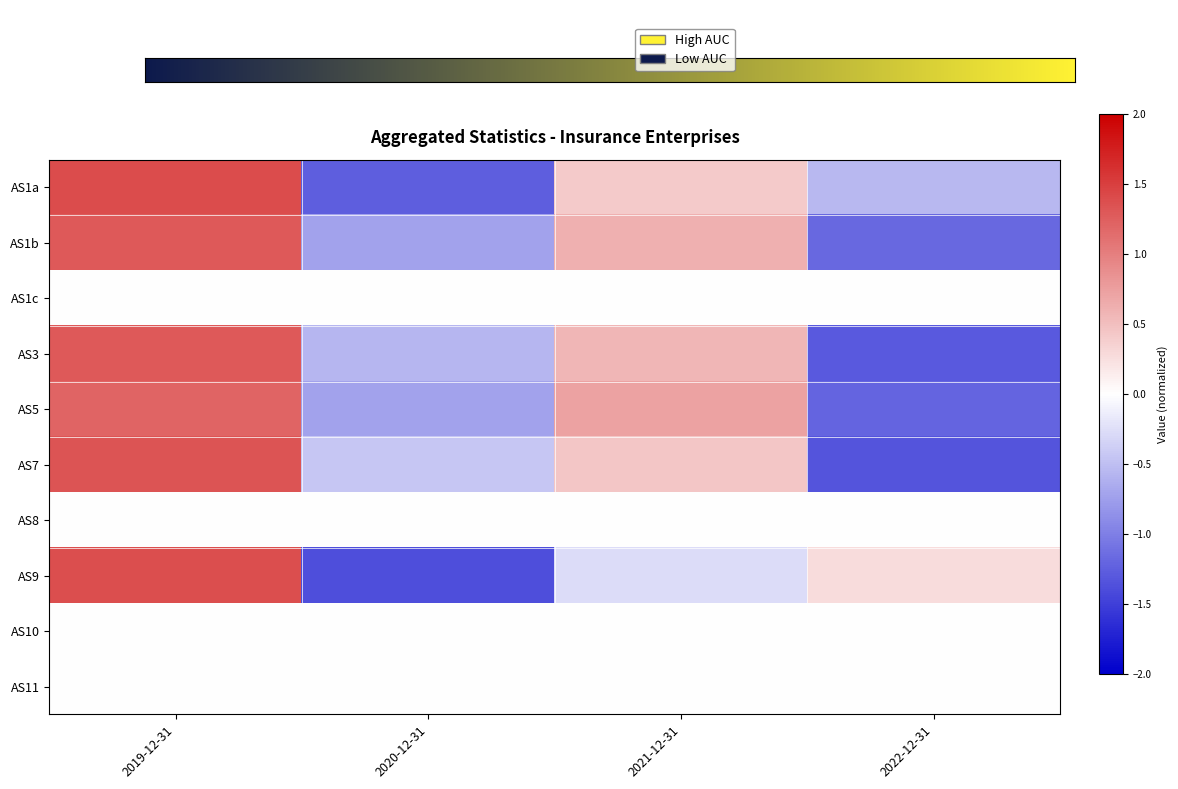

At which category is the sum across all series the highest?

2019-12-31